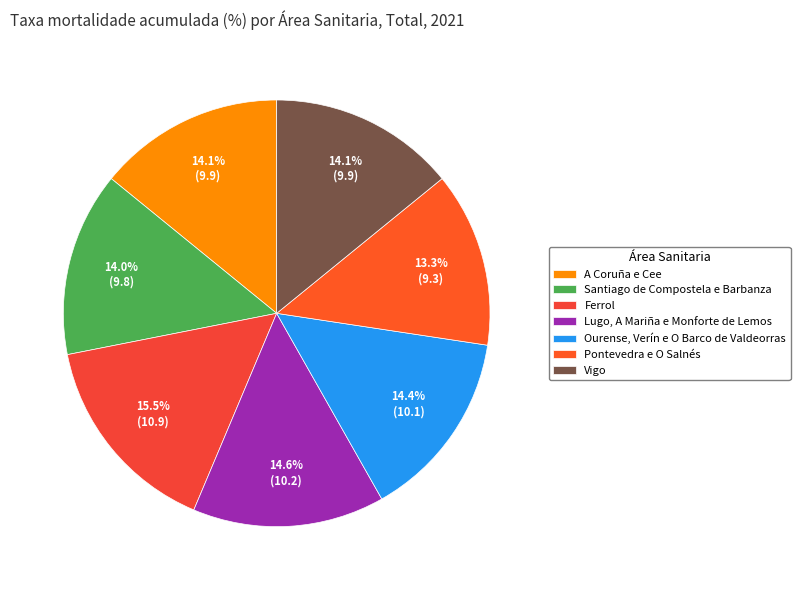

Do Santiago de Compostela e Barbanza and Pontevedra e O Salnés together represent more than half of the pie?

No